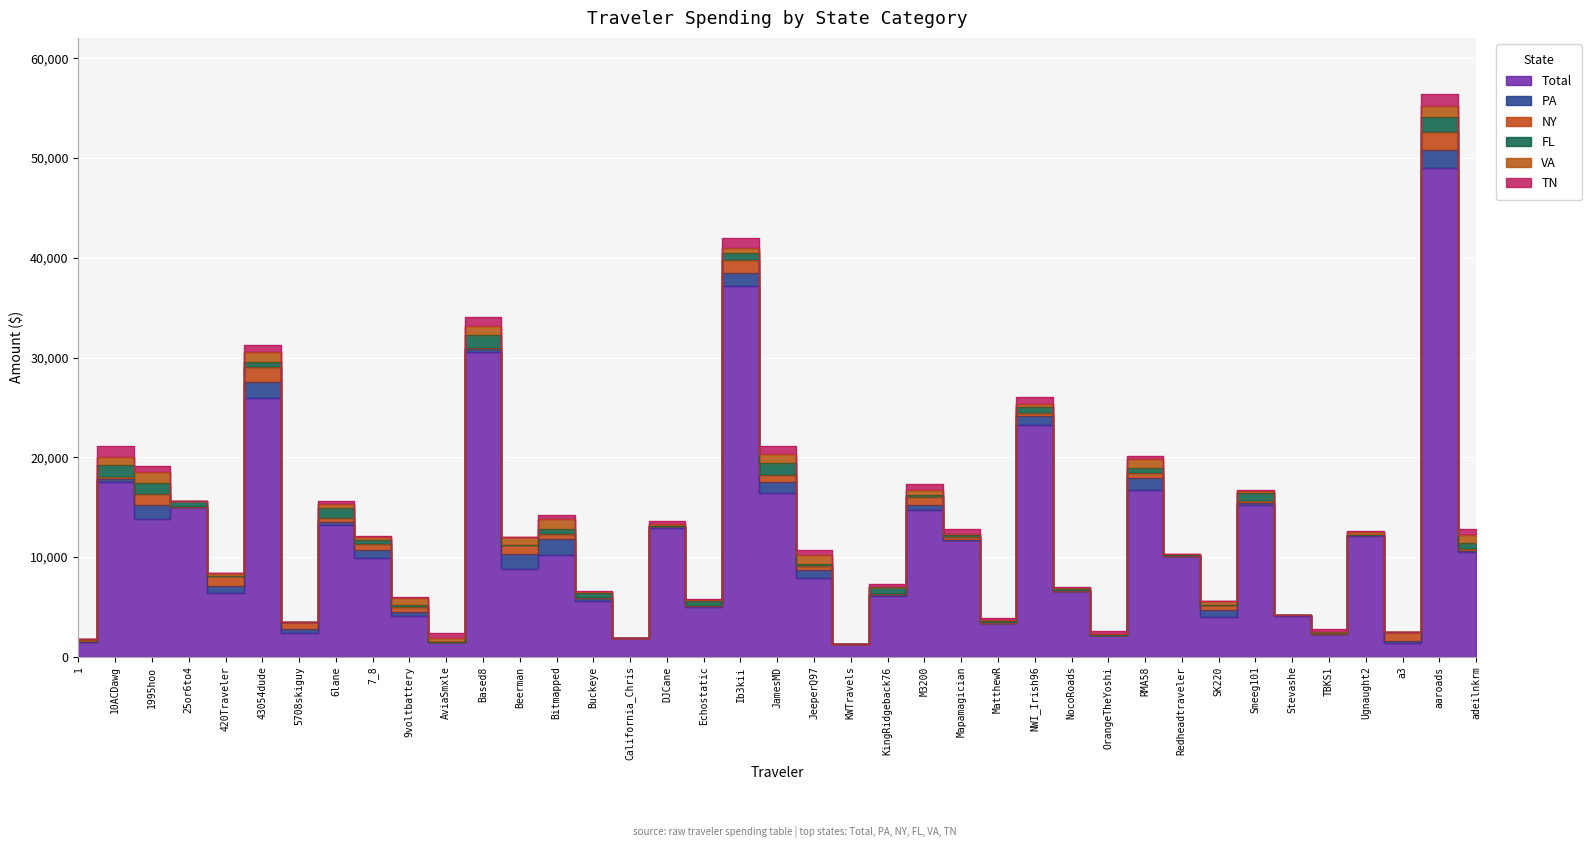

What position from the right is NWI_Irish96?

13